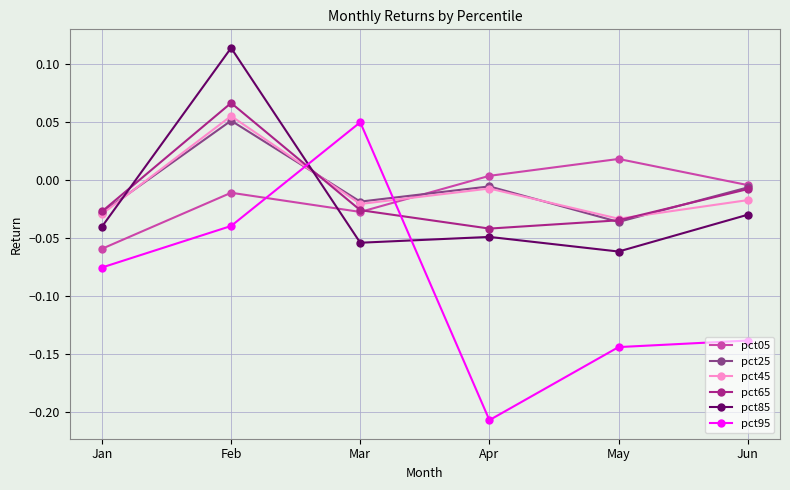

True or false: pct65 and pct85 cross at least once.

True